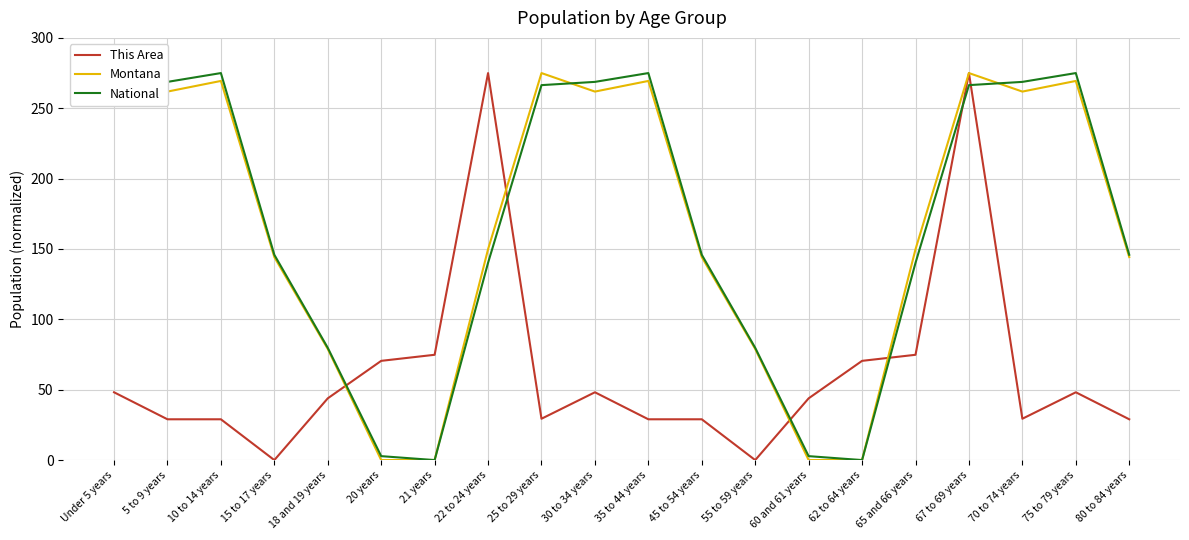

What is the spread (max minus min) of values at 15 to 17 years?

145.9